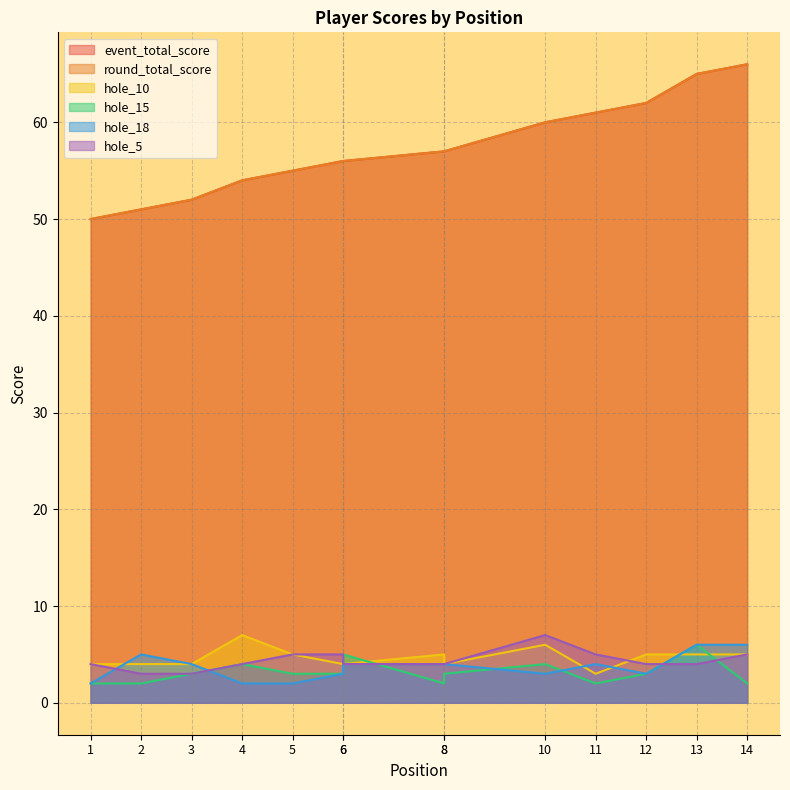

True or false: hole_10 has more than 2 interior local peaks.

True